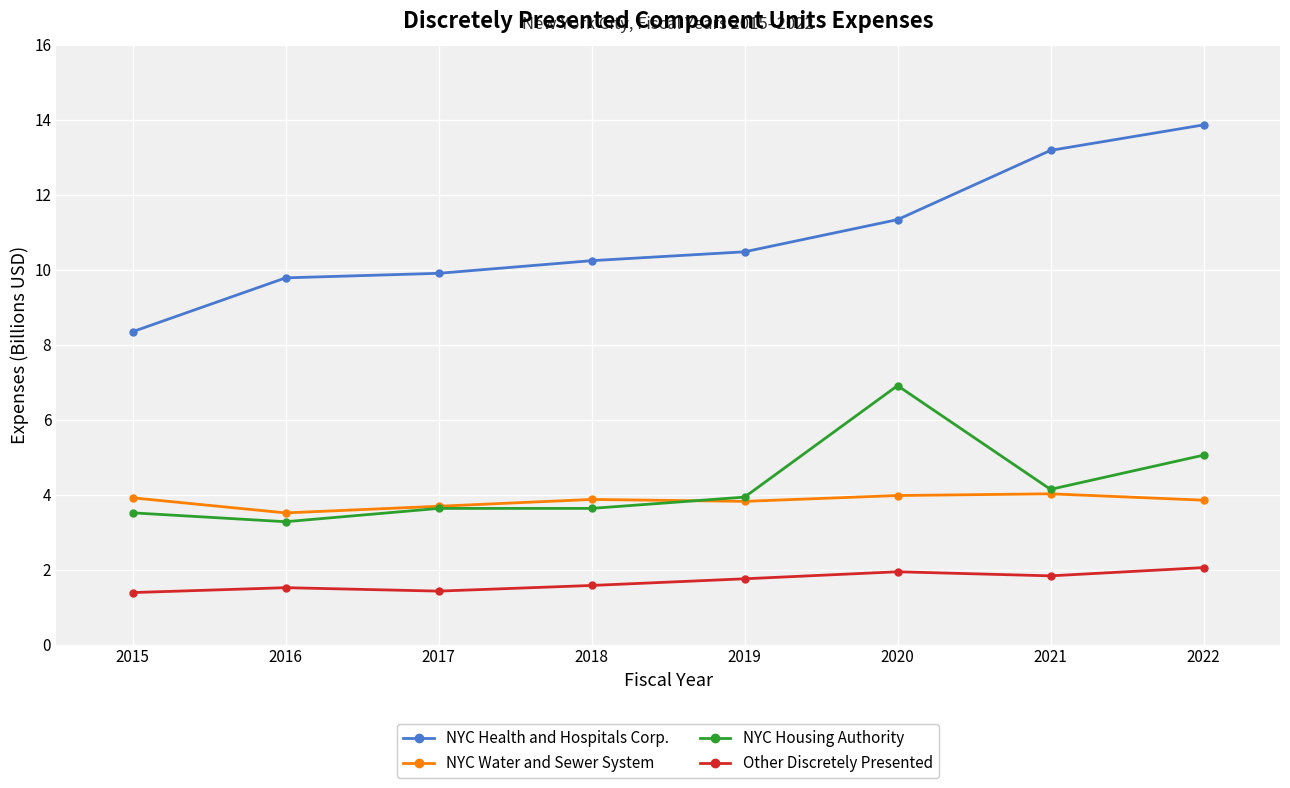

True or false: NYC Housing Authority and Other Discretely Presented intersect in this chart.

False